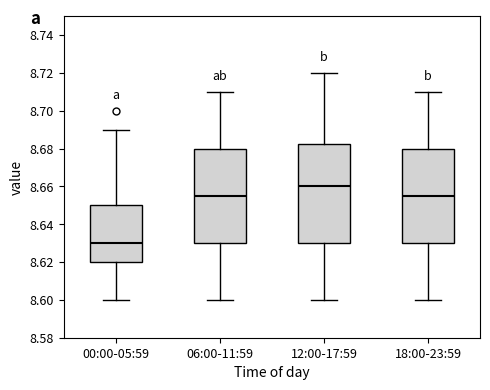

Where does the median line of the box for 12:00-17:59 sit on the y-axis? The values are not printed on the chart, so give them approximately, as read against the axis.

8.660